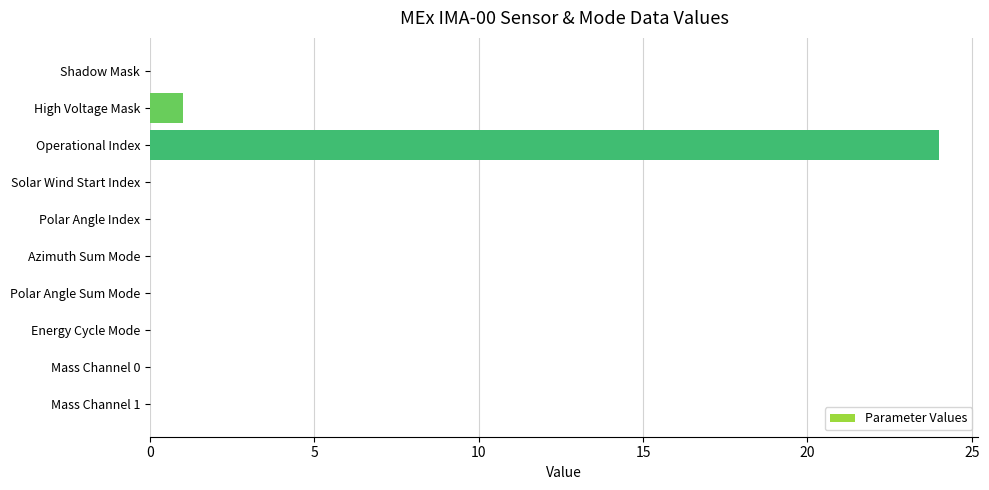

Reading top to bottom, what are all the values shown in this chart?

Shadow Mask=0	High Voltage Mask=1	Operational Index=24	Solar Wind Start Index=0	Polar Angle Index=0	Azimuth Sum Mode=0	Polar Angle Sum Mode=0	Energy Cycle Mode=0	Mass Channel 0=0	Mass Channel 1=0